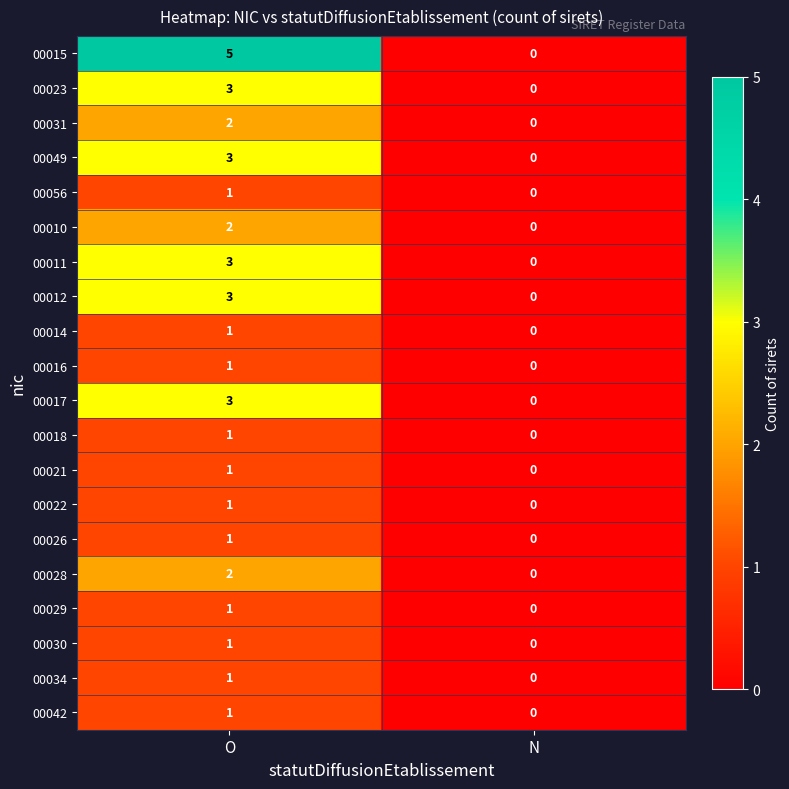

What is the total value across all series at O?

37